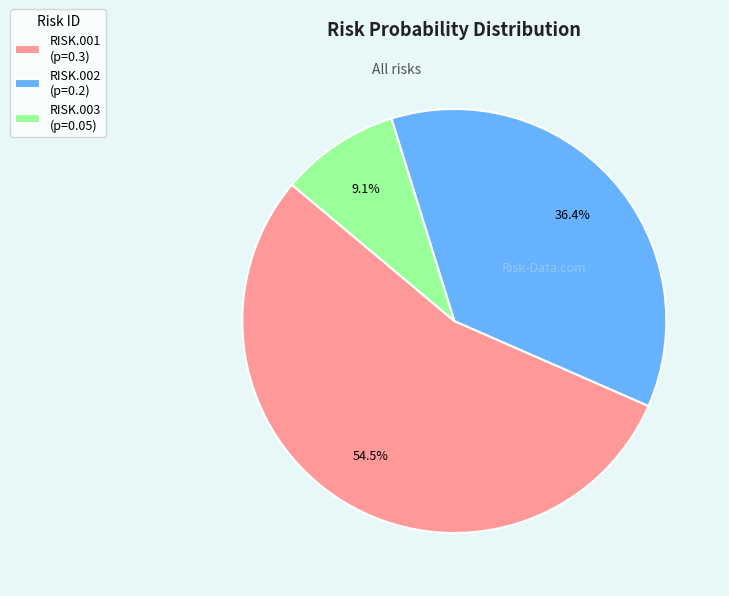

Rank the categories by value from lowest to highest.

RISK.003, RISK.002, RISK.001